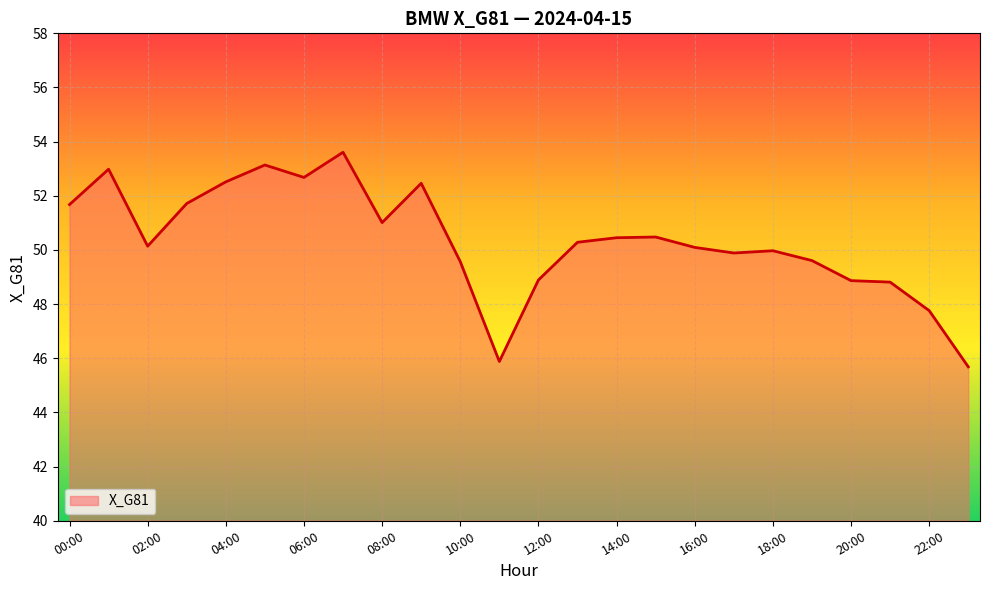

What is the greatest value displayed?

53.6